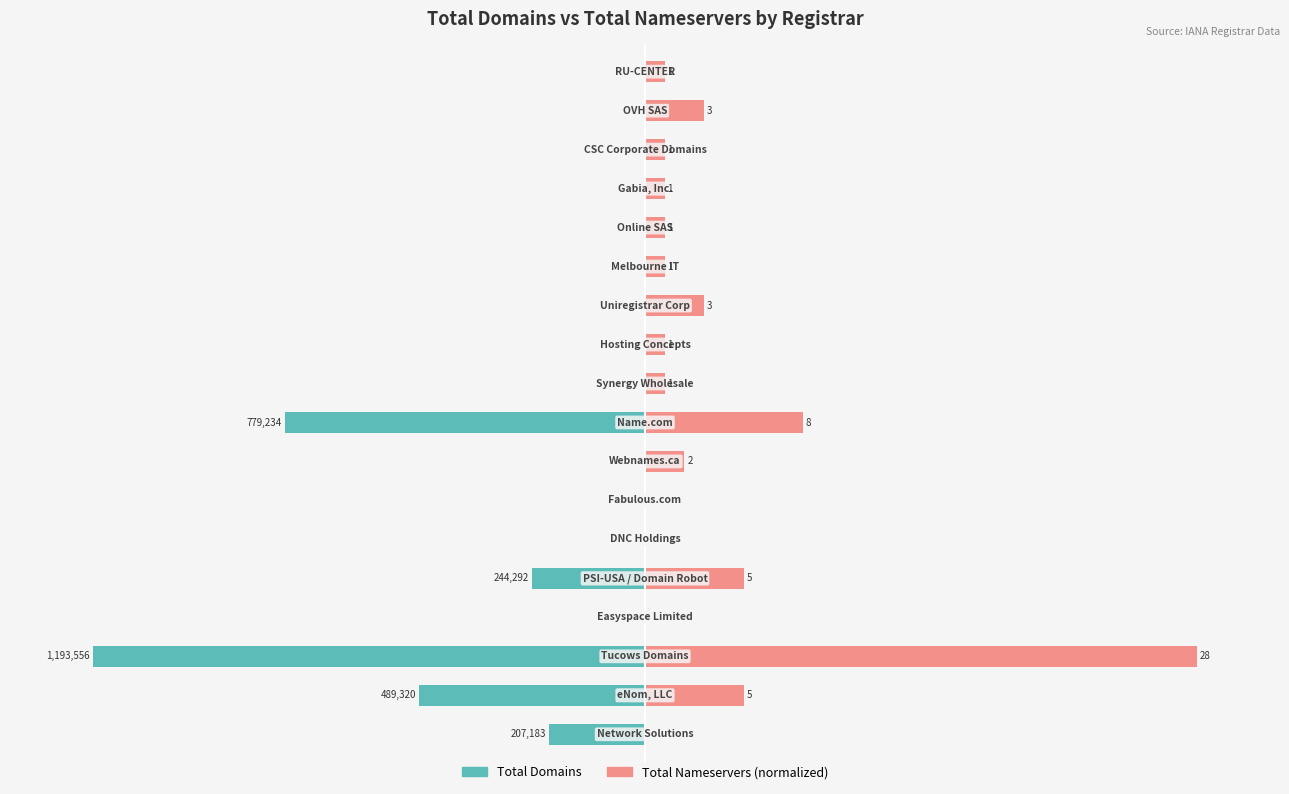

The value of total-nameservers at 4 is 11.1. True or false?

False